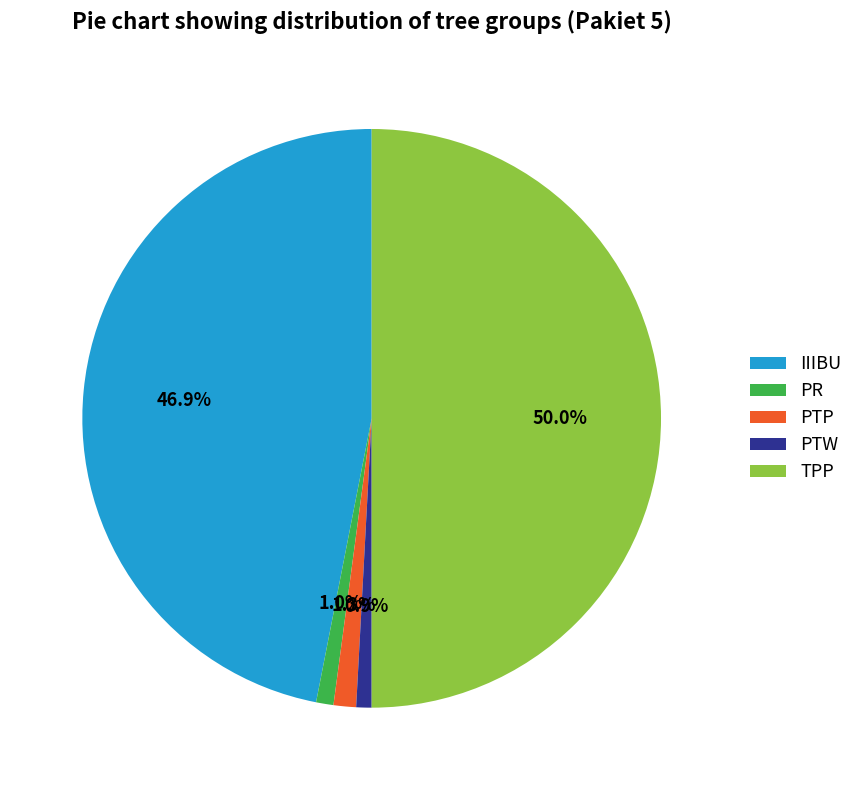

What percentage is NOT represented by PTW?

99.1%